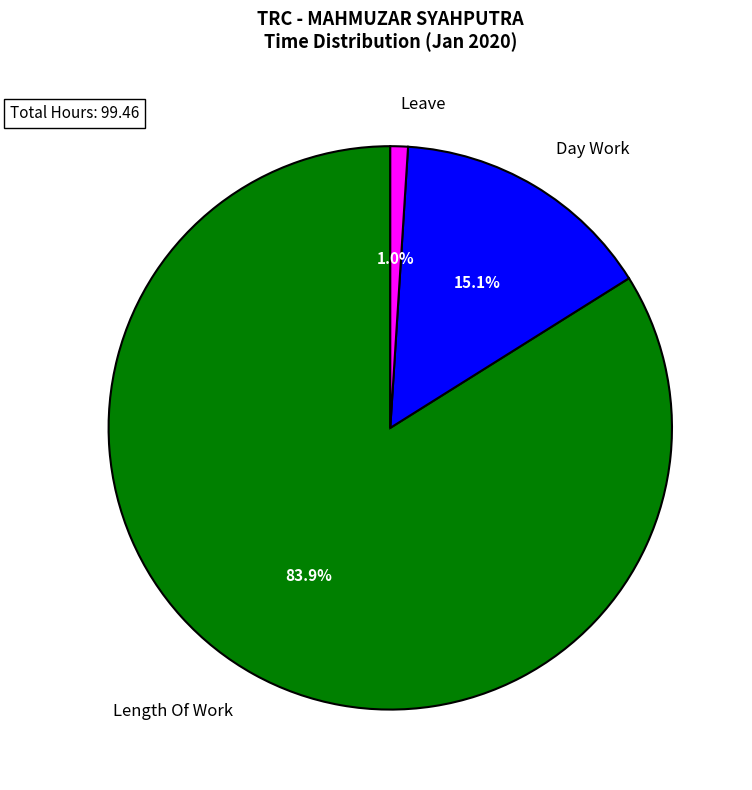

Between Day Work and Leave, which is larger?

Day Work